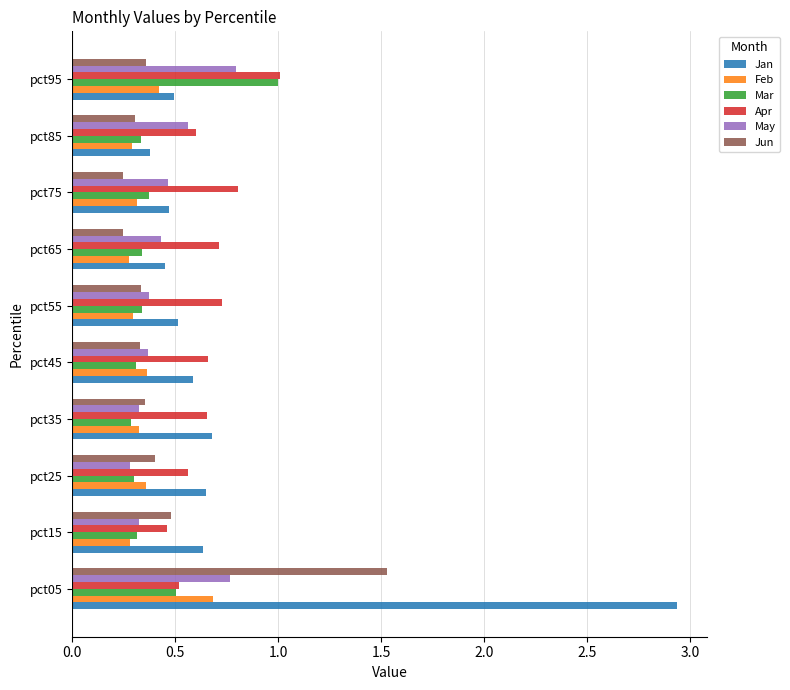

What is the difference between the maximum and second lowest values in the Jun series?

1.3